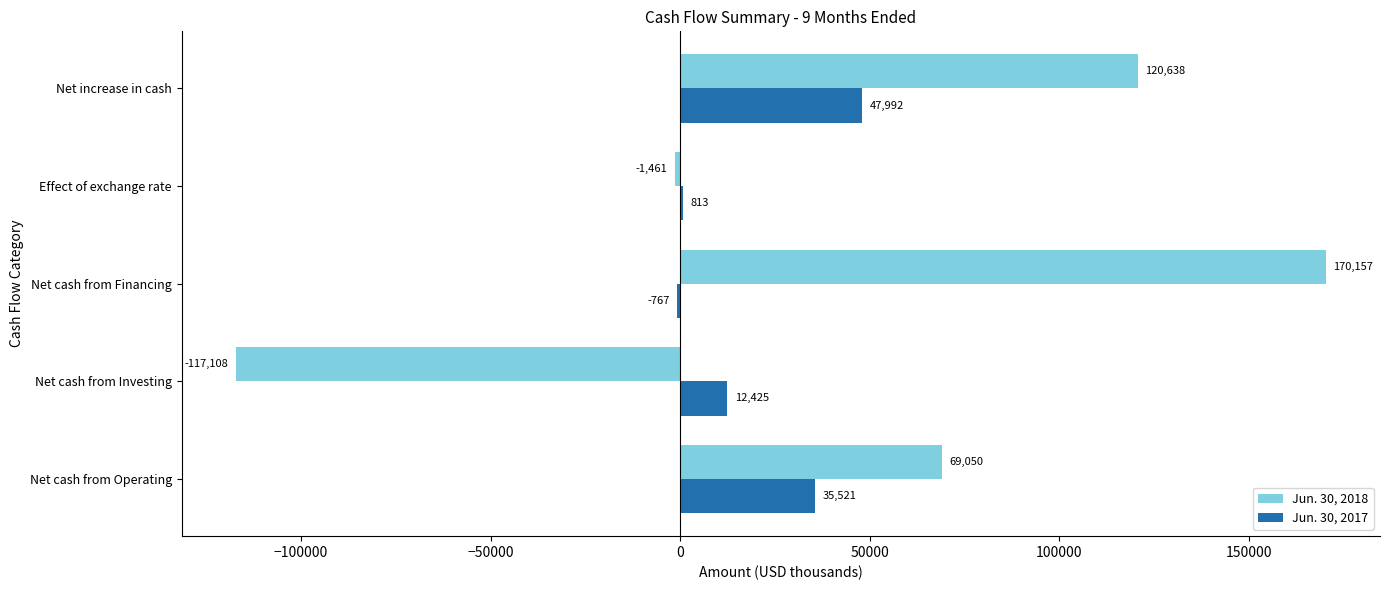

Which series changed the most between Net cash from Investing and Effect of exchange rate?

Jun. 30, 2018